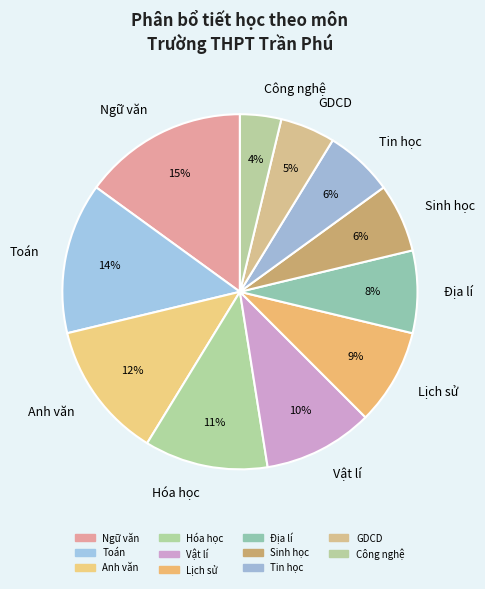

Is the sum of Địa lí and Anh văn greater than half?

No